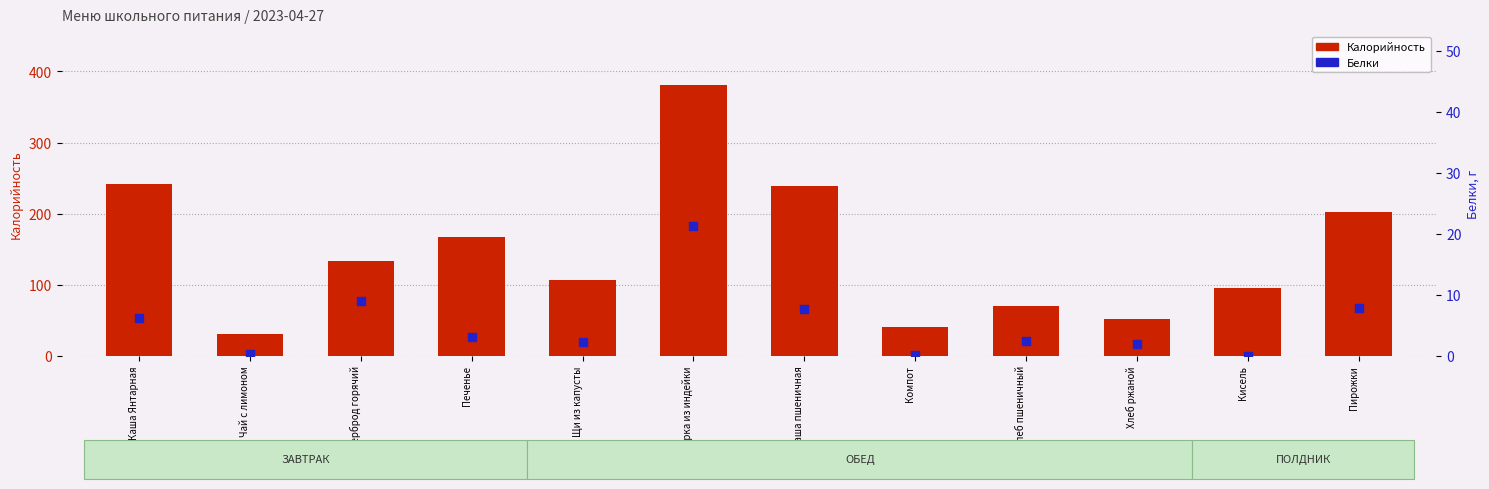

What is the total value across all series at Щи из капусты?

109.5